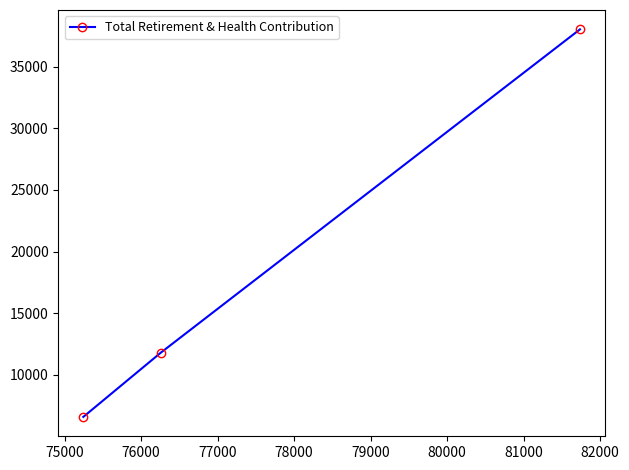

What is the greatest value displayed?

38037